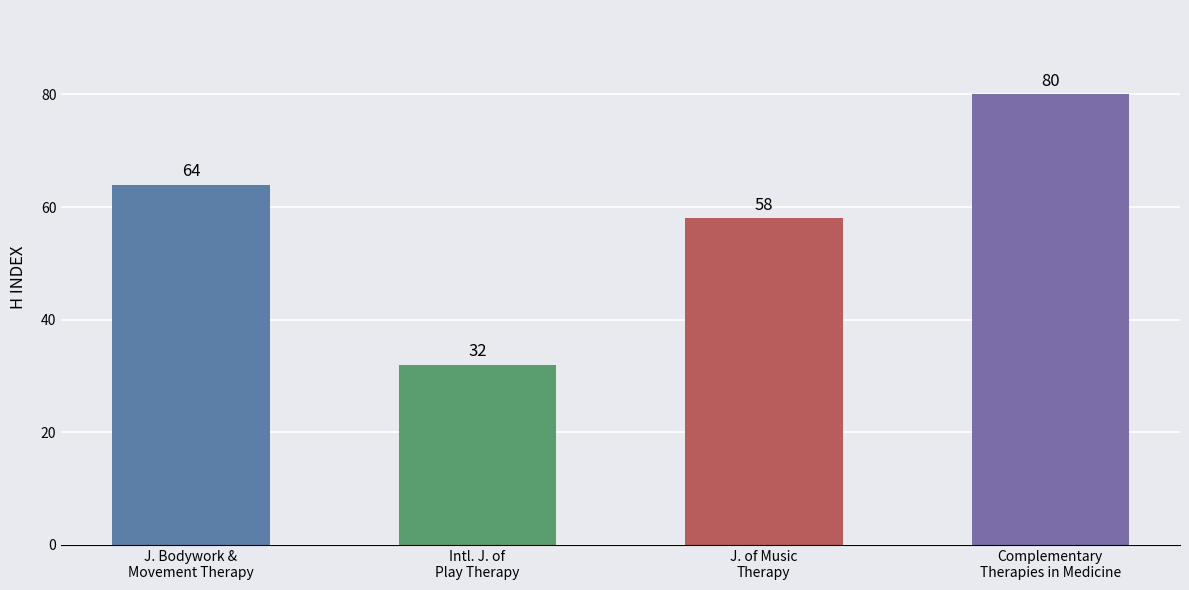

Is it true that the value at J. of Music
Therapy is 17?

False